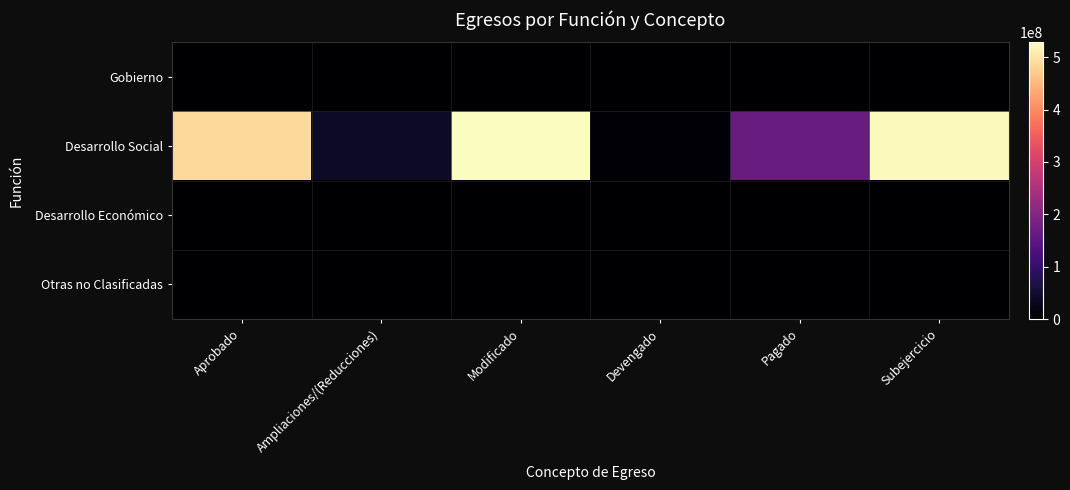

Rank the series by their maximum value, from lowest to highest.

Gobierno, Desarrollo Económico, Otras no Clasificadas, Desarrollo Social